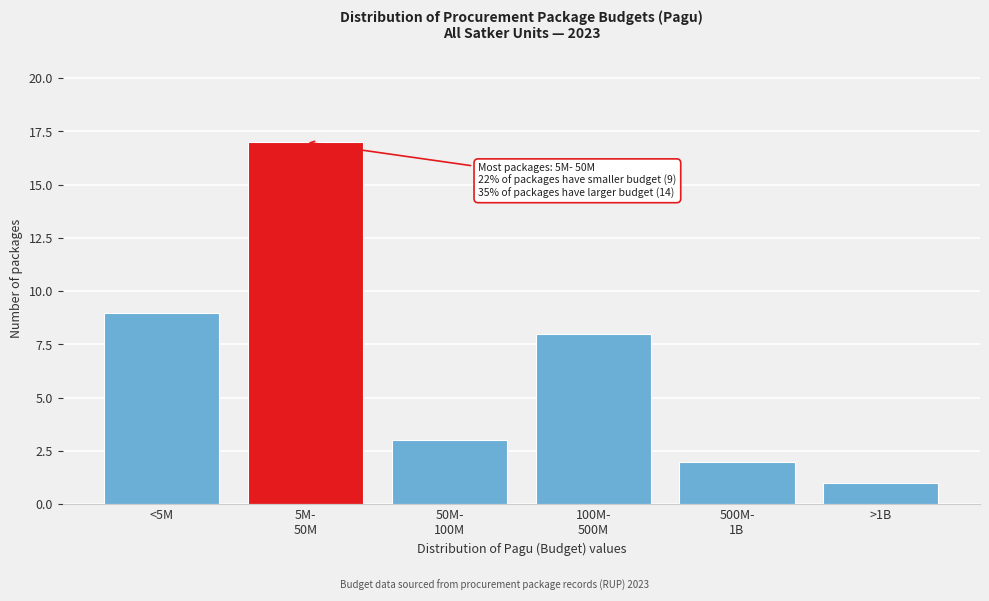

Reading right to left, extract all data points from this chart.

1	2	8	3	17	9